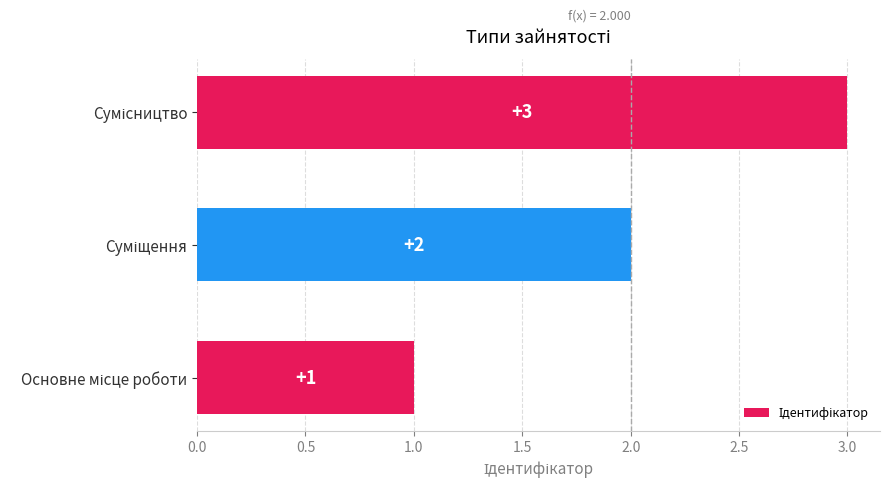

What is the greatest value displayed?

3